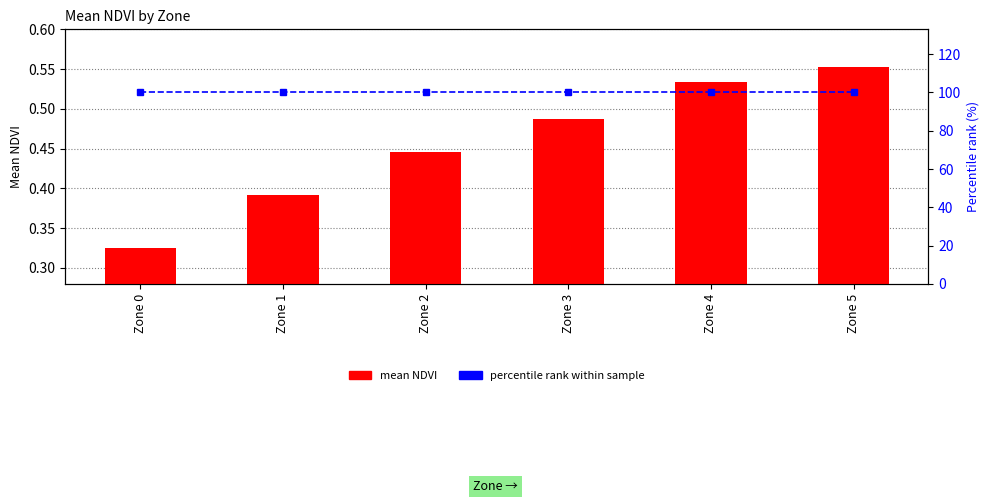

The value of mean NDVI at Zone 5 is 0.6. True or false?

True